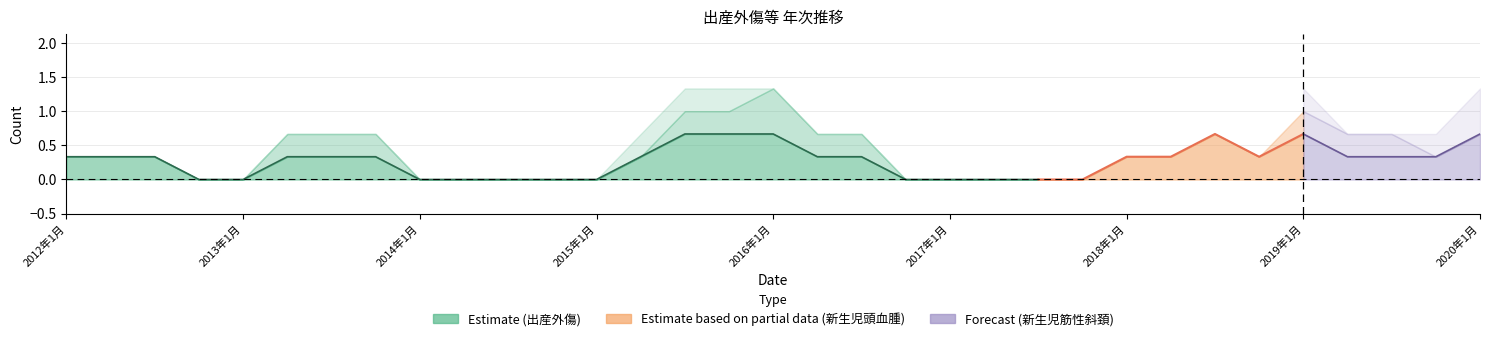

How many lines are shown in the chart?

3